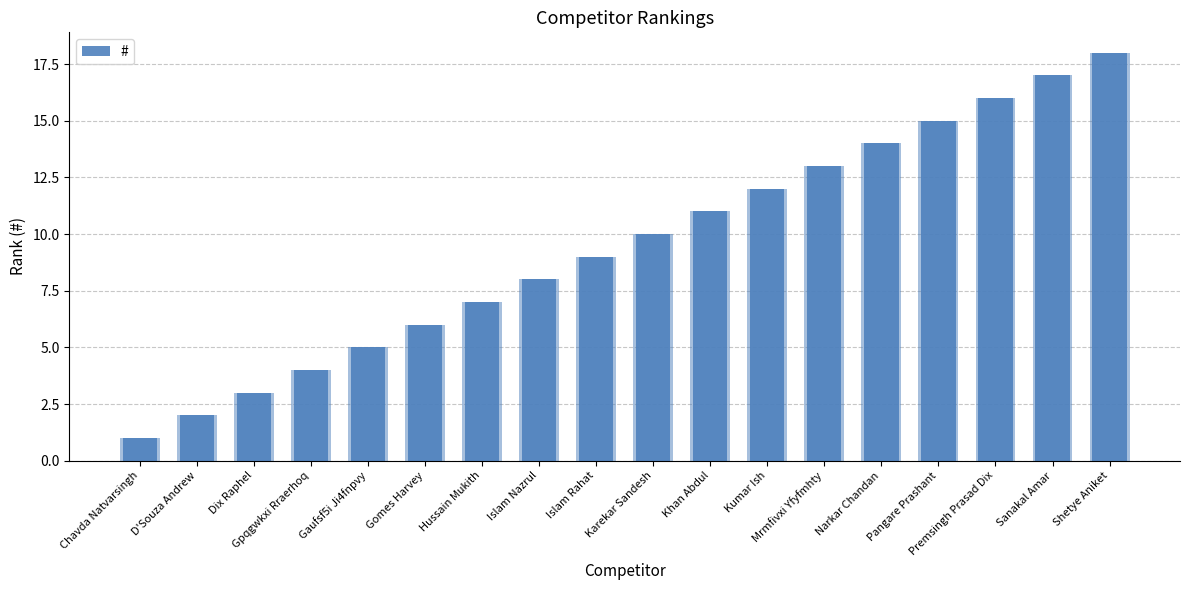

Rank the categories by value from lowest to highest.

Chavda Natvarsingh, D'Souza Andrew, Dix Raphel, Gpqgwkxi Rraerhoq, Gaufsf5i Ji4fnpvy, Gomes Harvey, Hussain Mukith, Islam Nazrul, Islam Rahat, Karekar Sandesh, Khan Abdul, Kumar Ish, Mrmfivxi Yfyfmhty, Narkar Chandan, Pangare Prashant, Premsingh Prasad Dix, Sanakal Amar, Shetye Aniket